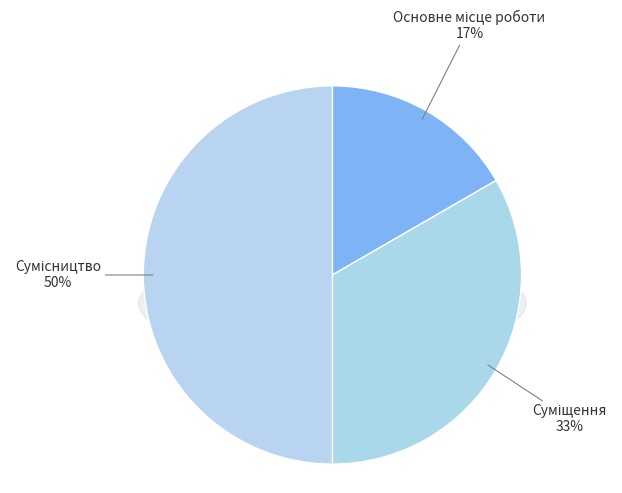

How many slices are in this pie chart?

3